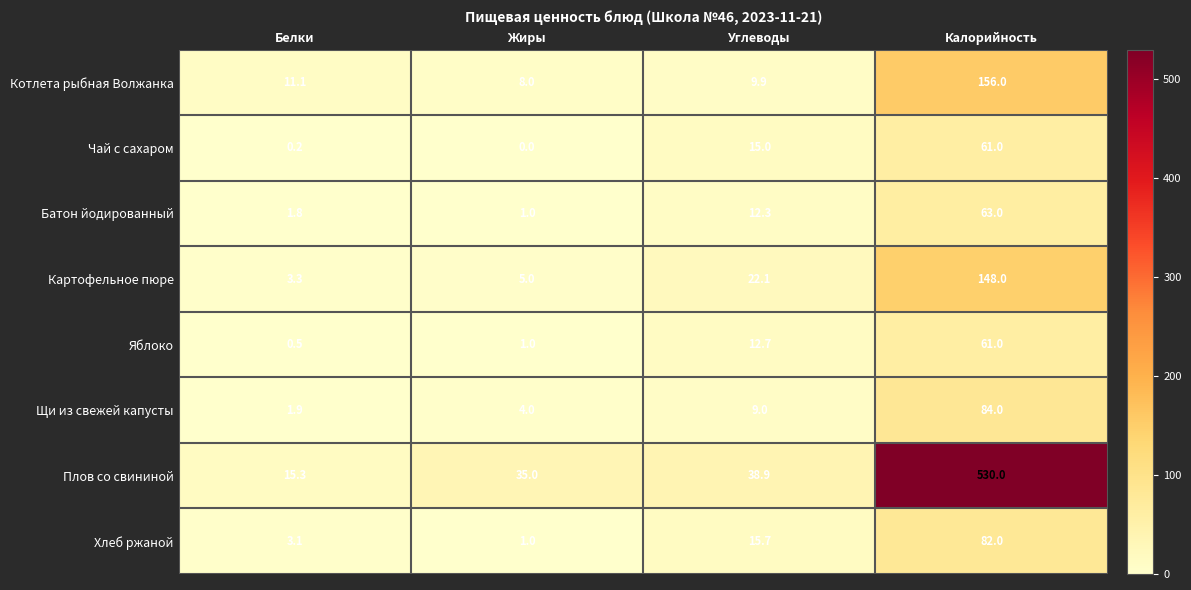

Is it true that Плов со свининой equals 35.0 at Жиры?

True